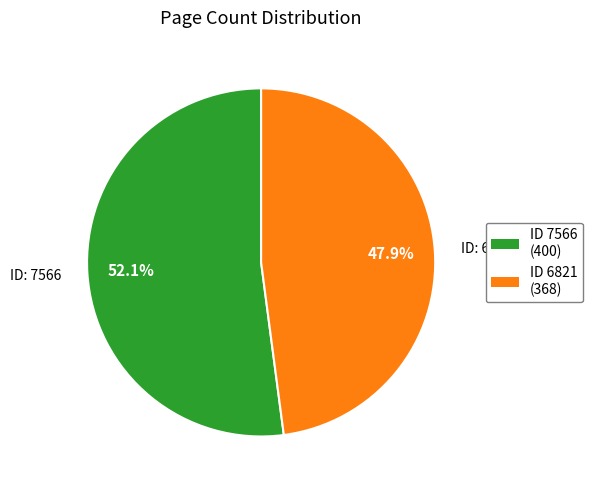

How many slices are in this pie chart?

2